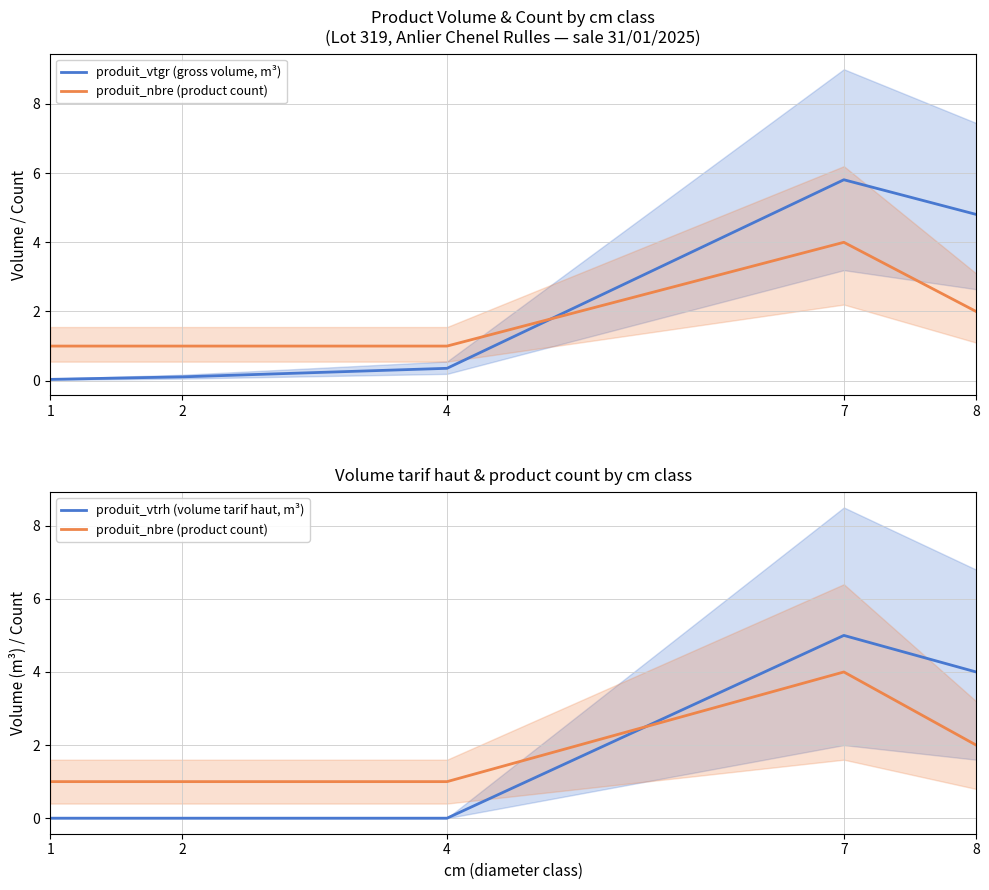

Reading right to left, what are all the values shown in this chart?

produit_vtgr (gross volume, m³): 8=4.8	7=5.8	4=0.4	2=0.1	1=0.0
produit_nbre (product count): 8=2.0	7=4.0	4=1.0	2=1.0	1=1.0
produit_vtrh (volume tarif haut, m³): 8=4.0	7=5.0	4=0.0	2=0.0	1=0.0